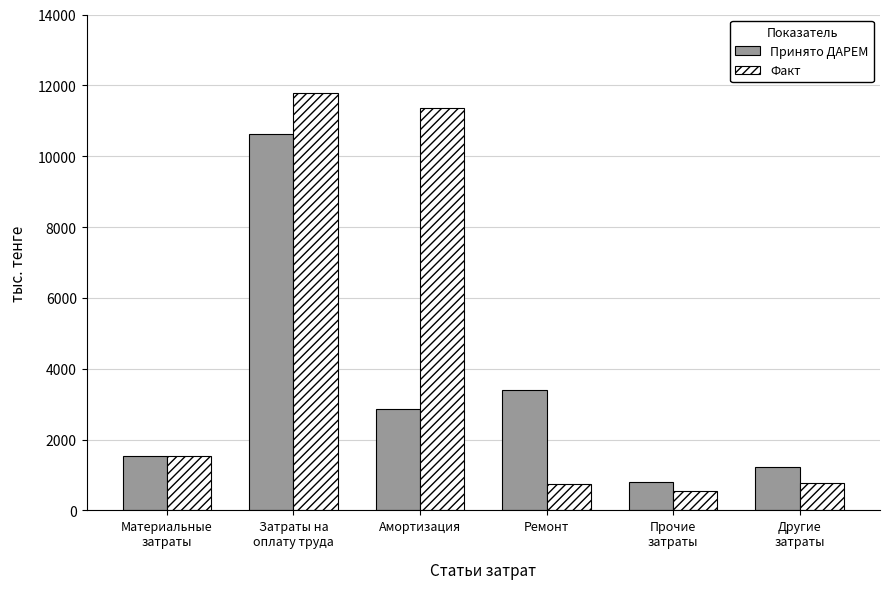

What value does the Принято ДАРЕМ series have at Материальные
затраты?

1527.4